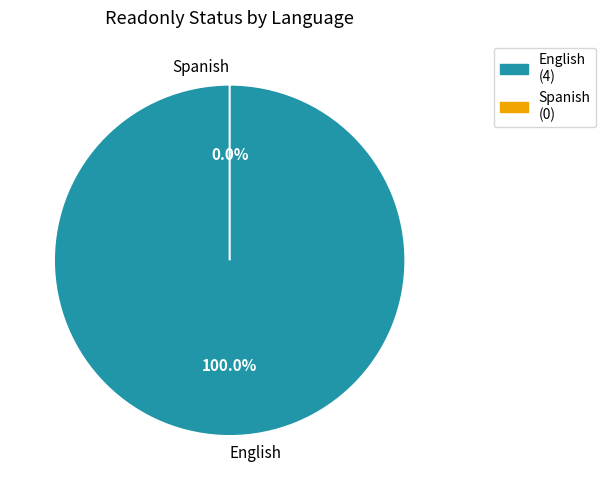

To the nearest percent, what is the combined percentage of Spanish and English?

100%